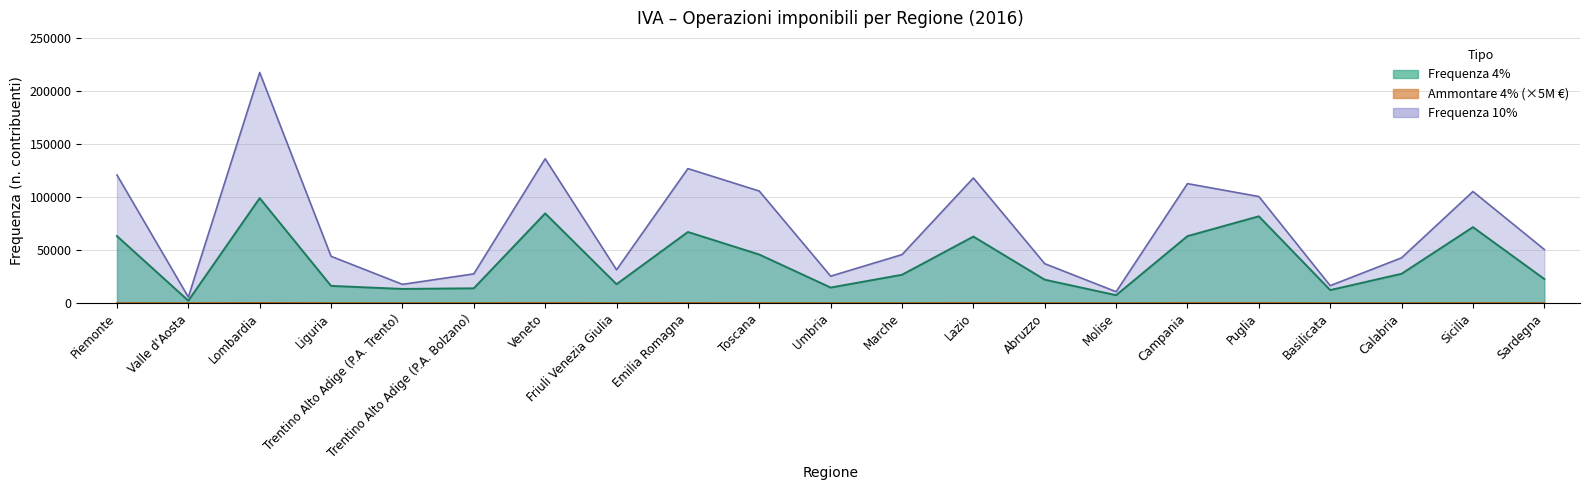

Where is Ammontare 4% (migliaia €) nearest to the value 104?

Veneto